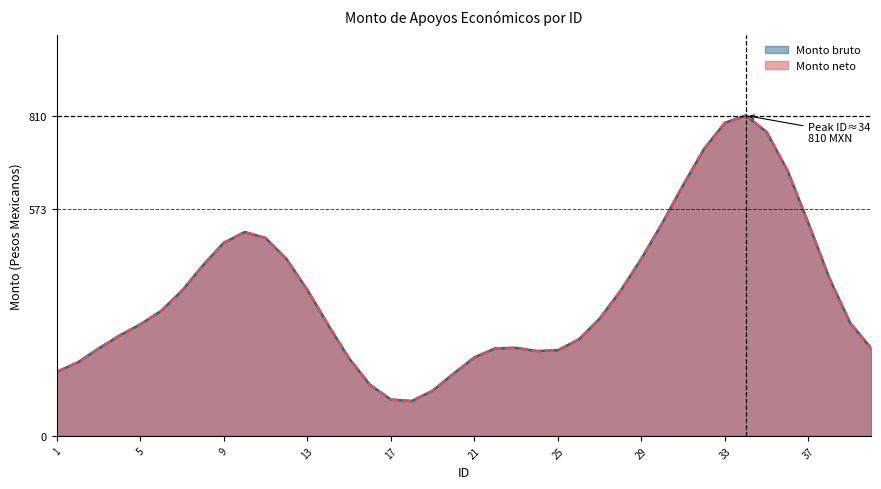

How many distinct data groups are displayed?

2